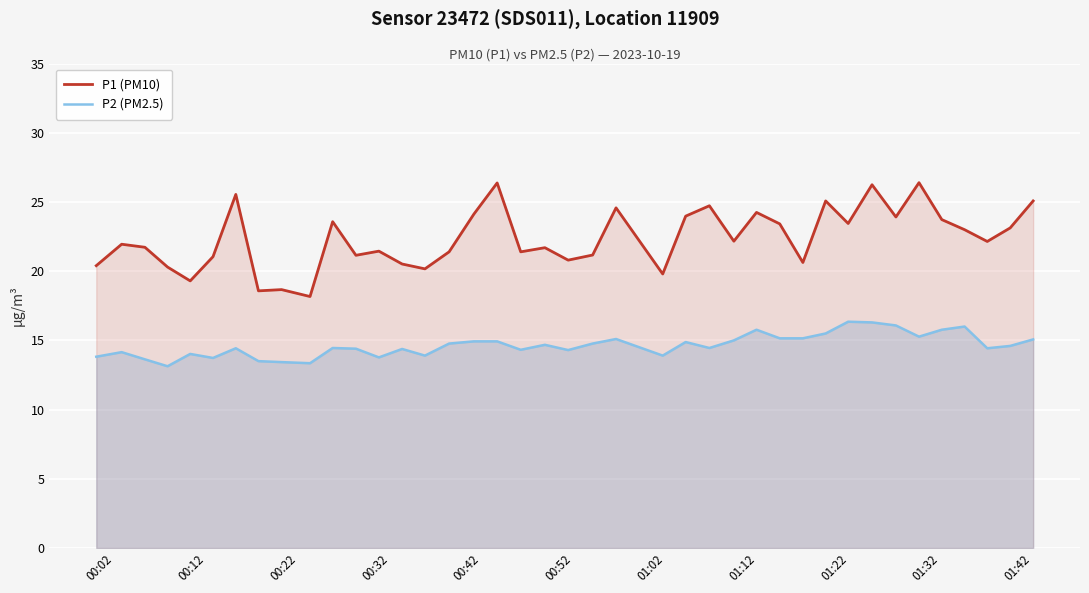

True or false: P1 (PM10) and P2 (PM2.5) cross at least once.

False